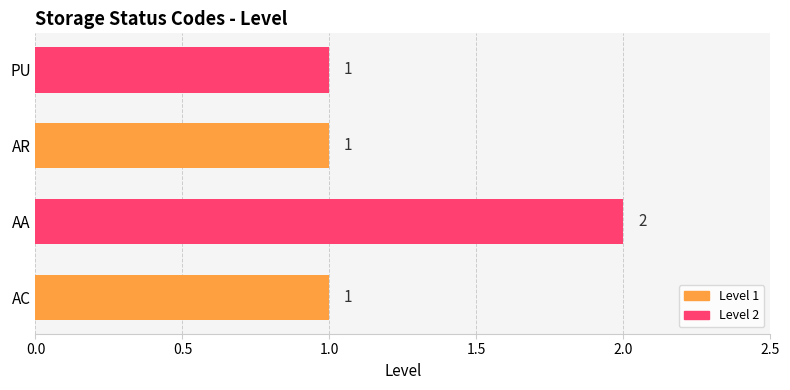

Reading bottom to top, extract all data points from this chart.

AC=1	AA=2	AR=1	PU=1